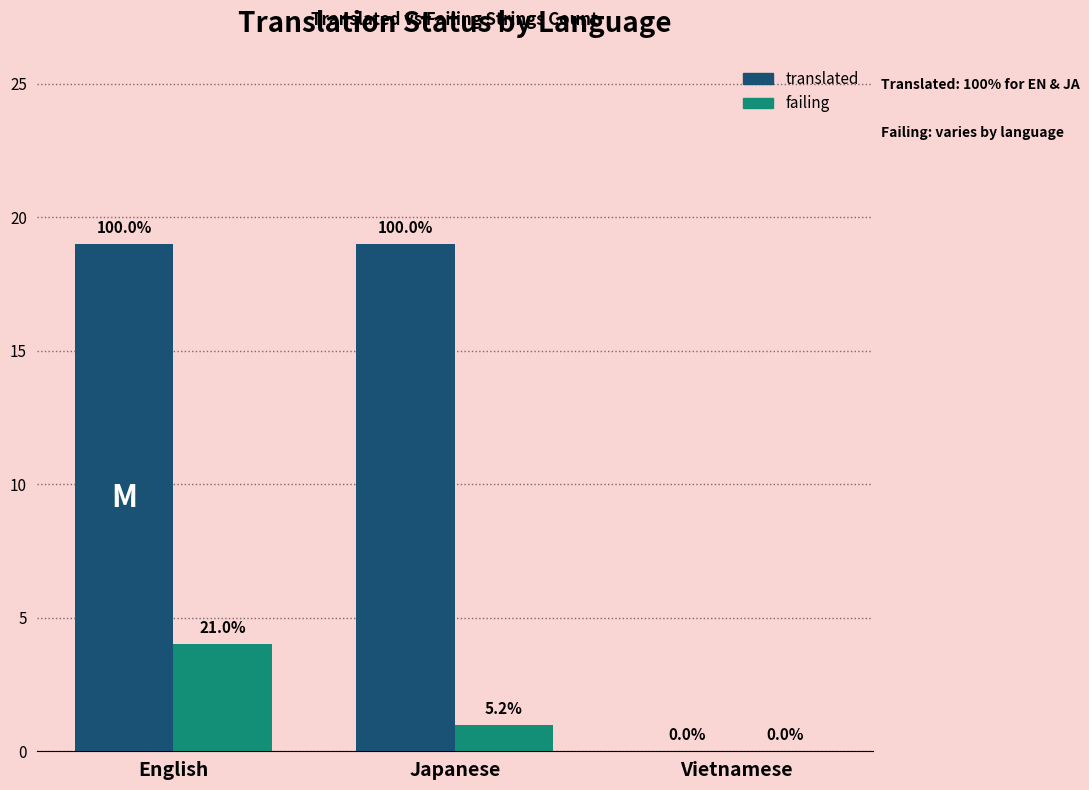

True or false: translated has a value of 19 at Japanese.

True